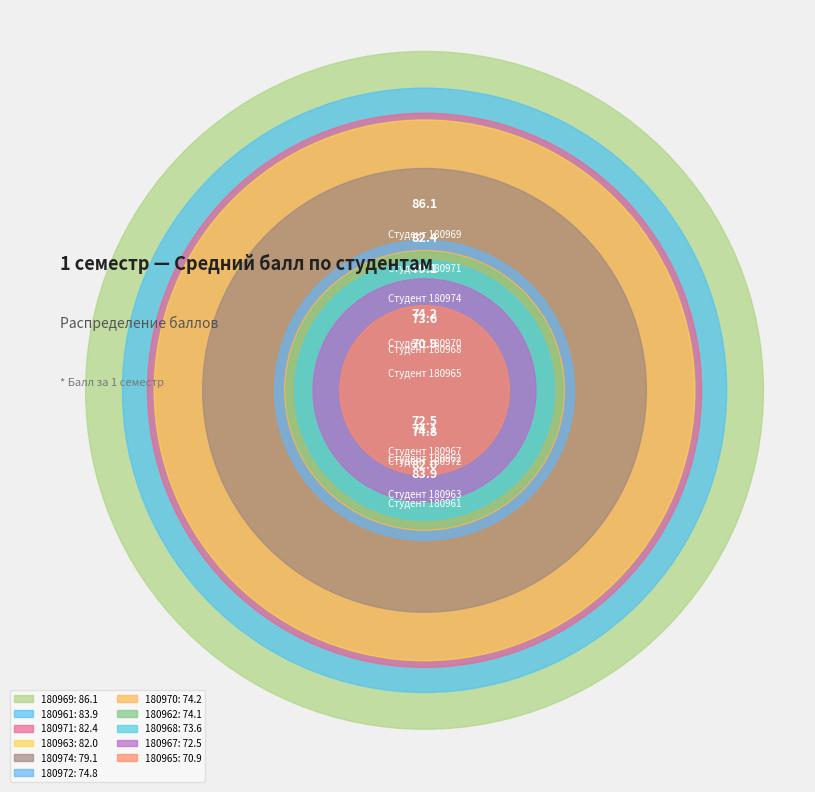

What is the change in value from 180962 to 180969?

+12.0